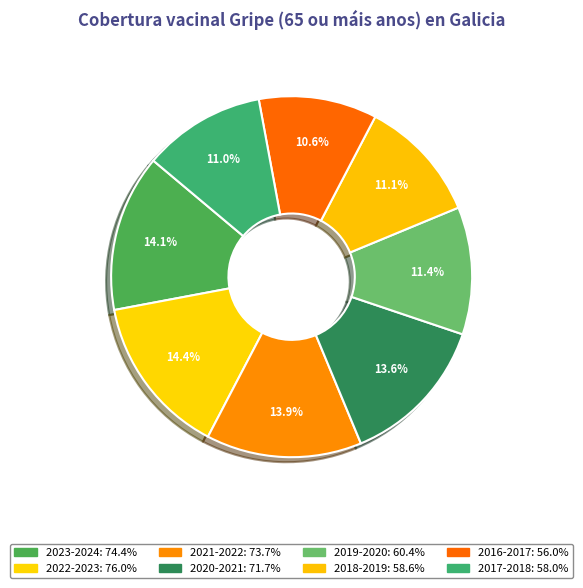

Count the number of slices in the pie.

8